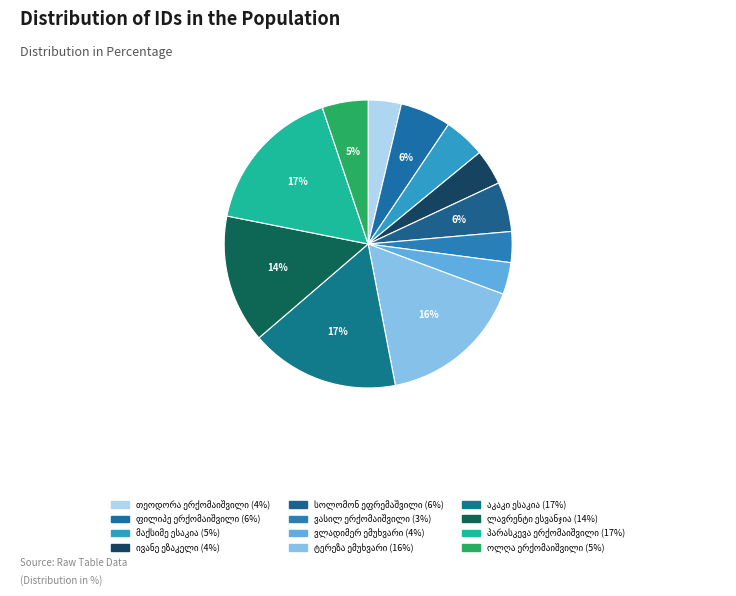

How many segments does this pie chart have?

12